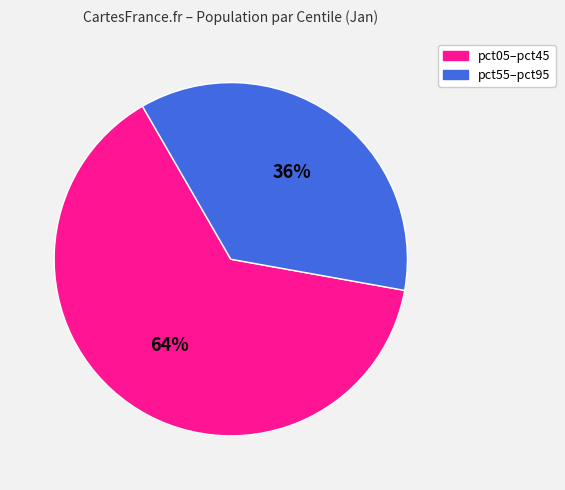

To the nearest percent, what is the average slice percentage?

50%